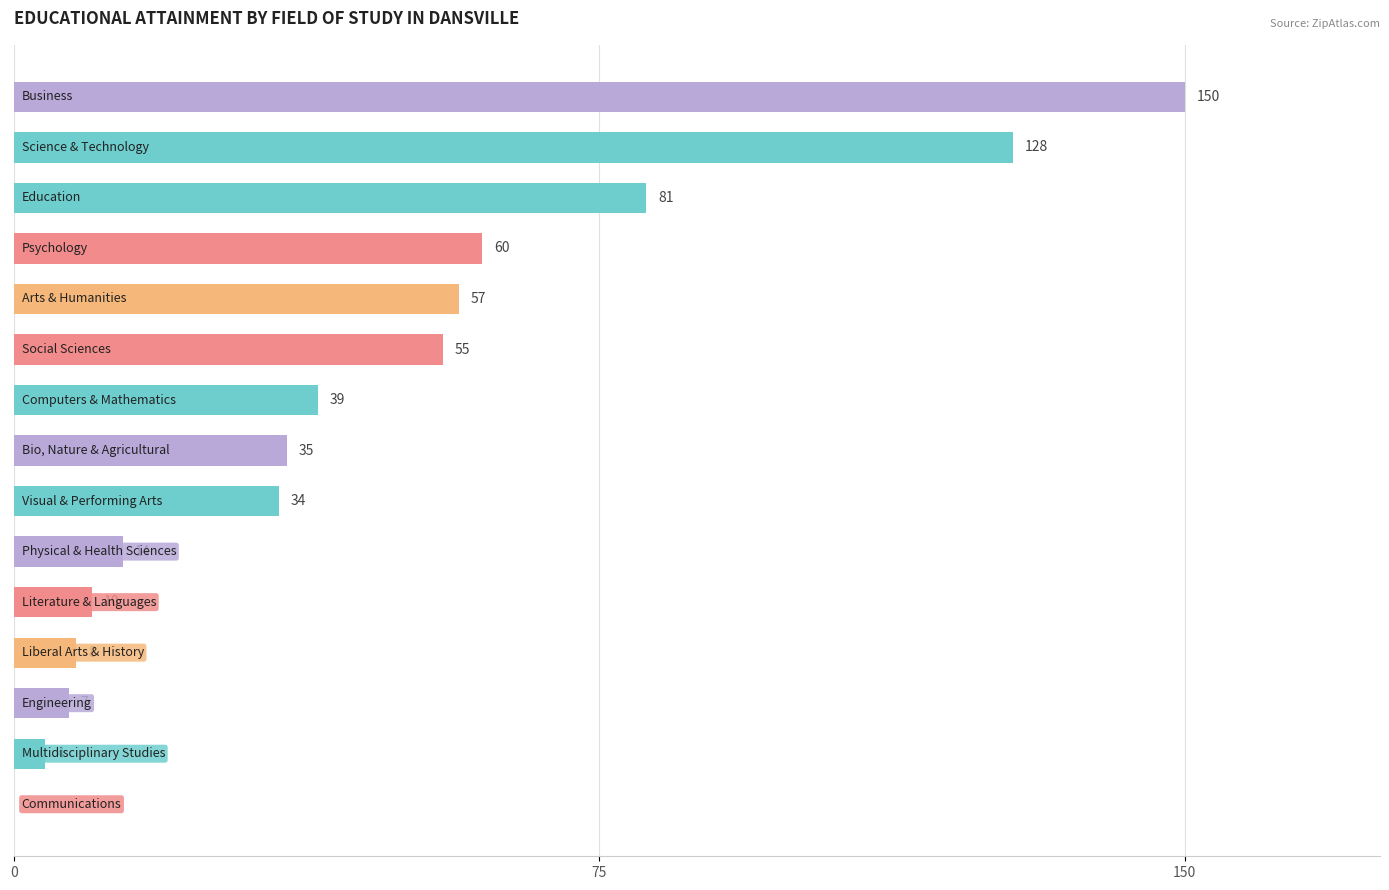

What is the sum of all values?

682